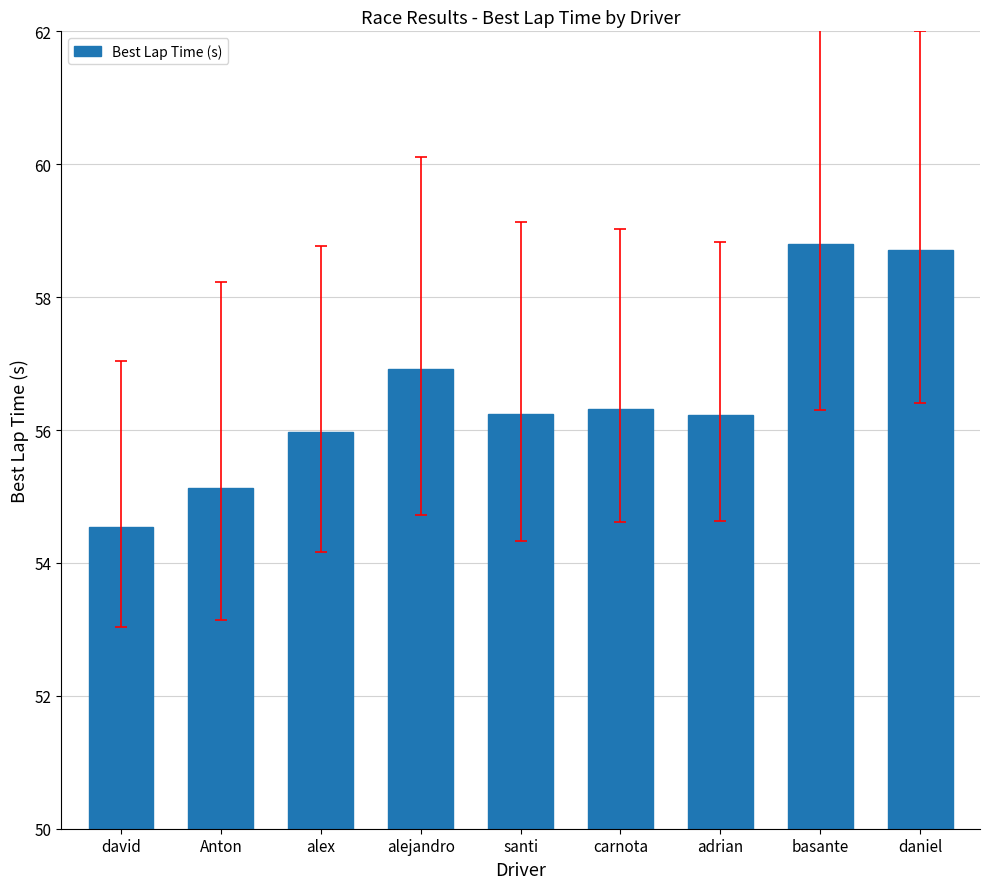

Reading right to left, extract all data points from this chart.

58.7	58.8	56.2	56.3	56.2	56.9	56.0	55.1	54.5